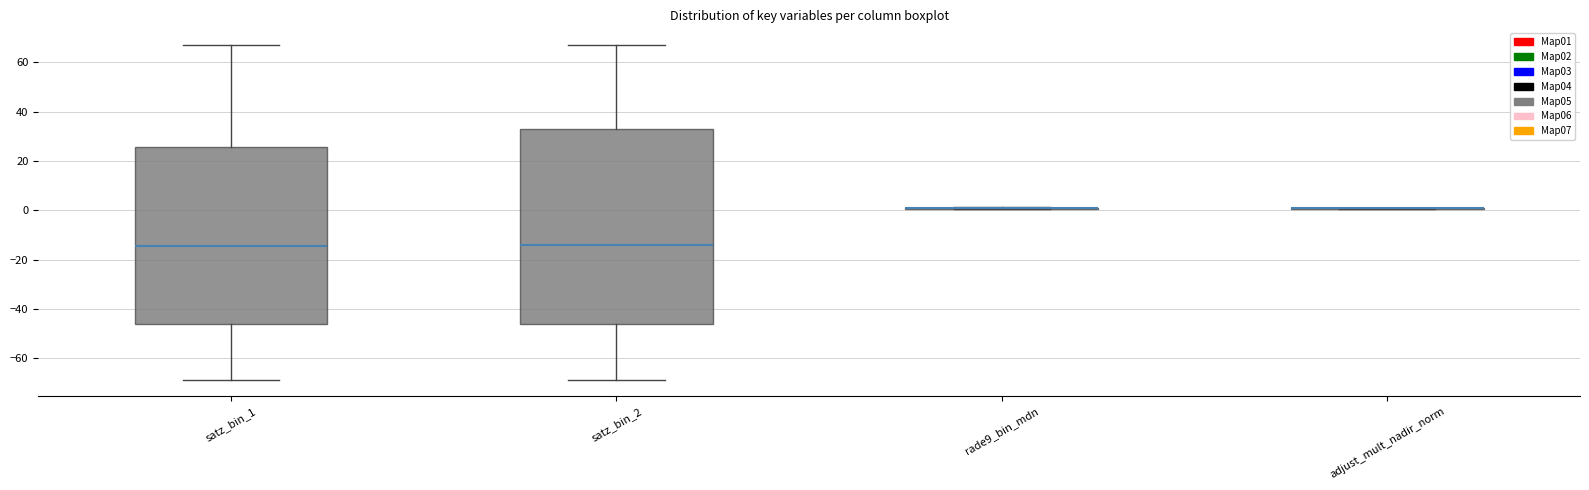

Reading left to right, read every box against the y-axis: the position of its median line, the range the box covers, and the ends of its whiskers. The values are not printed on the chart, so give them approximately, as read against the axis.

satz_bin_1: median -14, box -46 to 26, whiskers -68 to 66
satz_bin_2: median -14, box -46 to 32, whiskers -68 to 66
rade9_bin_mdn: box collapsed to a line at 0, whiskers 0 to 2
adjust_mult_nadir_norm: box collapsed to a line at 0, whiskers 0 to 2